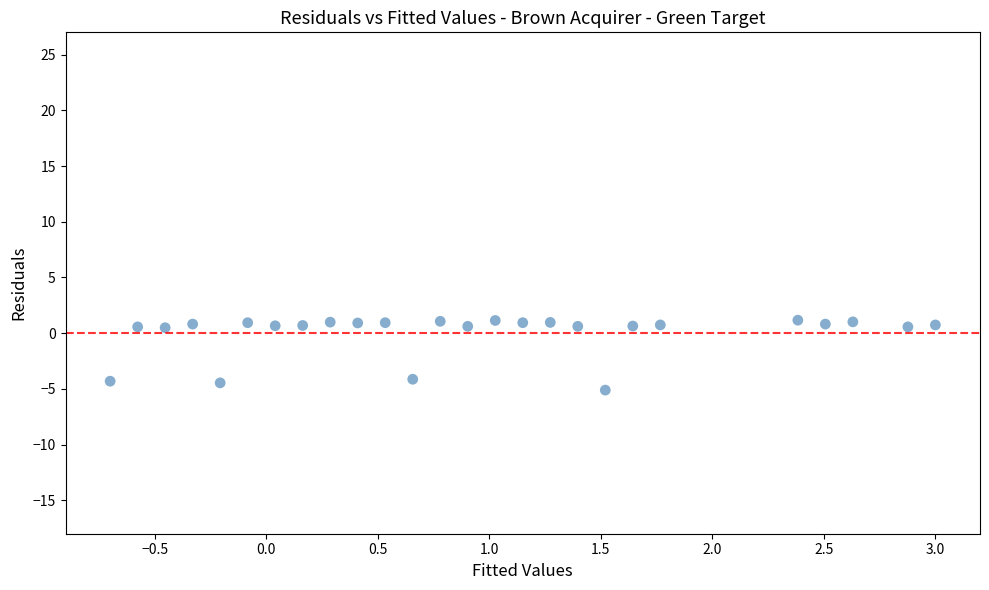

What is the range of X values (max minus min)?

3.7